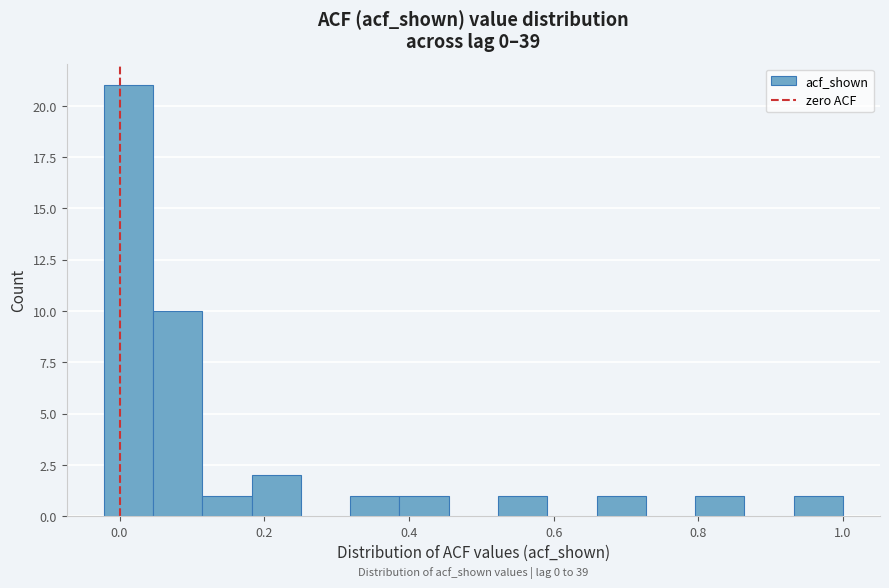

Around what value on the x-axis is the tallest bar? Give the approximate position of its centre, as read against the axis.

0.02